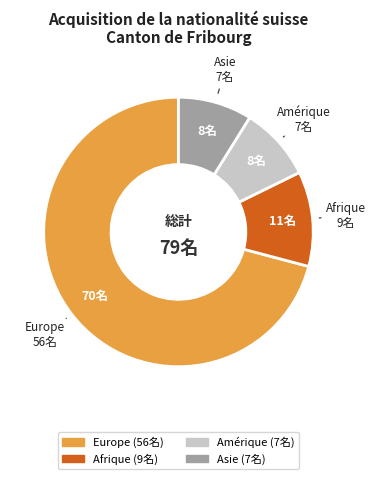

What is the majority slice?

Europe